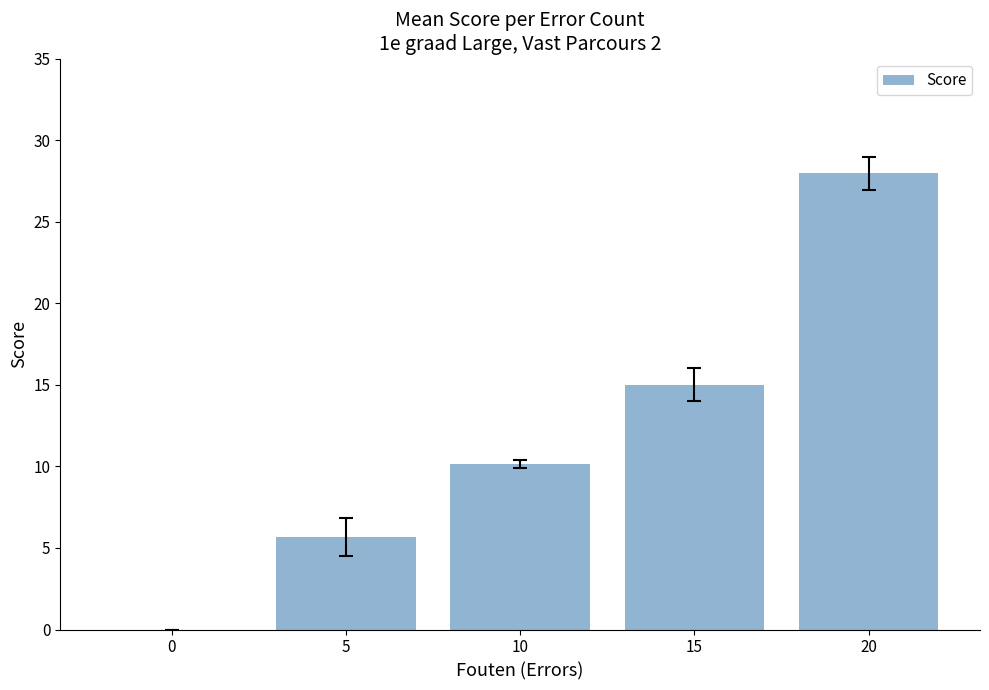

How many categories are shown in the chart?

5